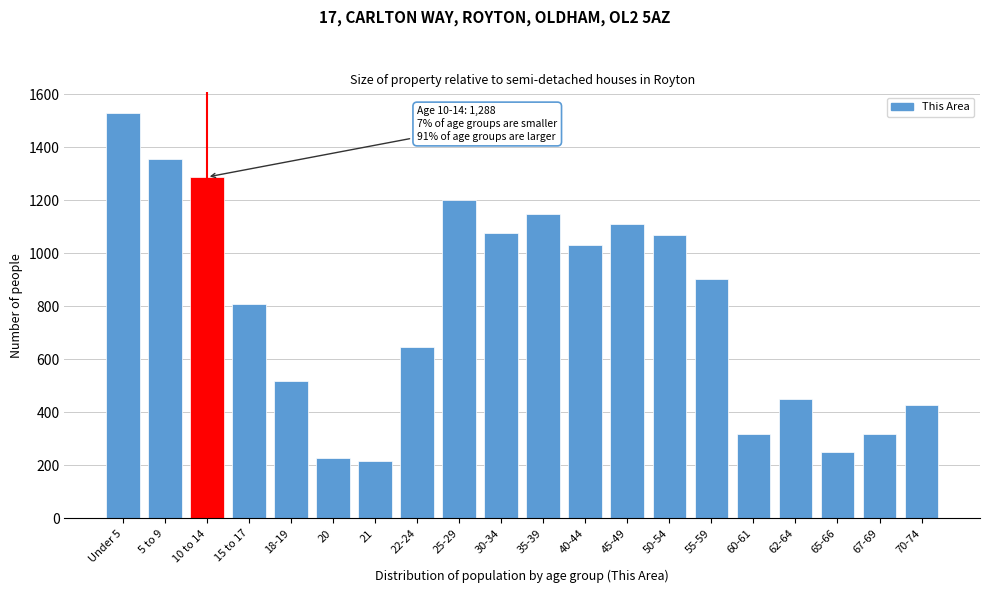

What is the average value?

795